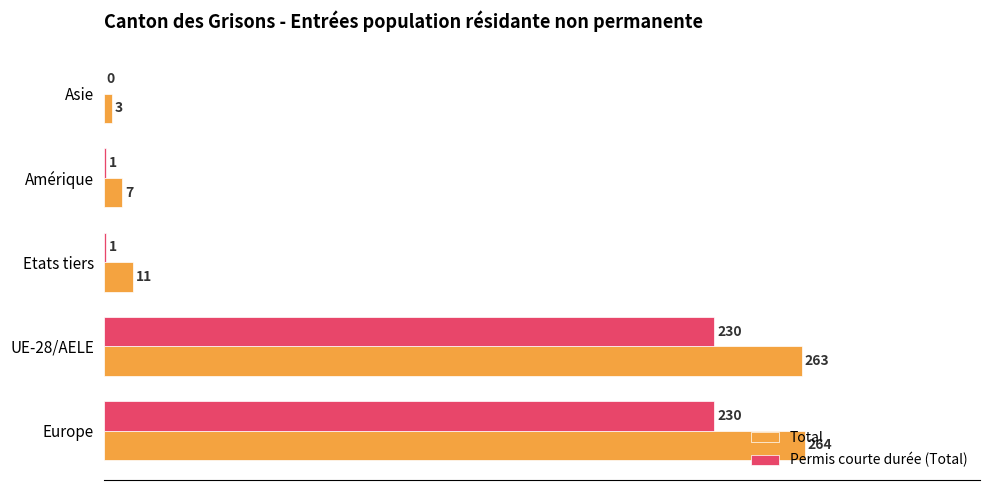

What is the sum of the Total values at Europe and Amérique?

271